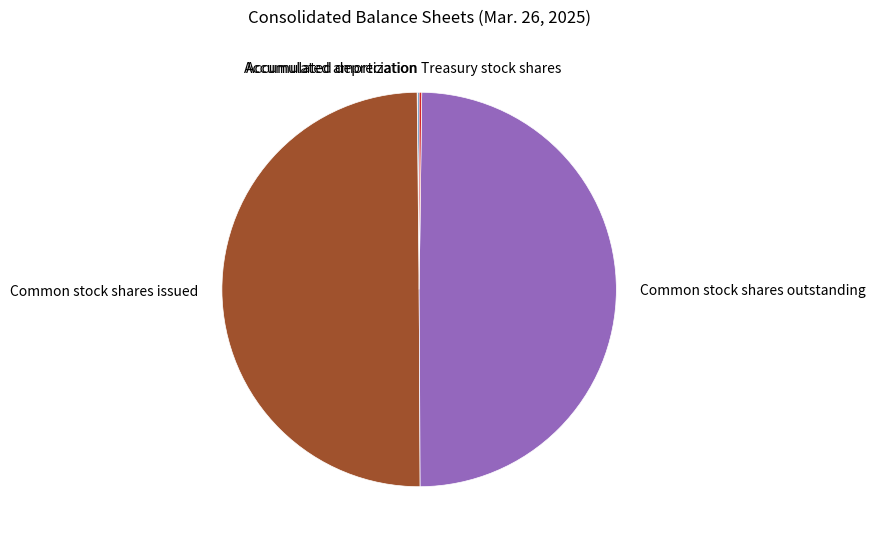

Do Common stock shares issued and Common stock shares outstanding together represent more than half of the pie?

Yes